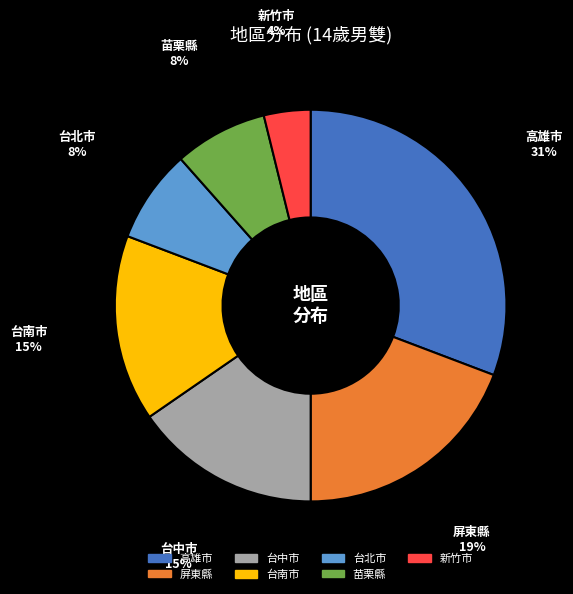

Is there a majority slice in this chart?

No